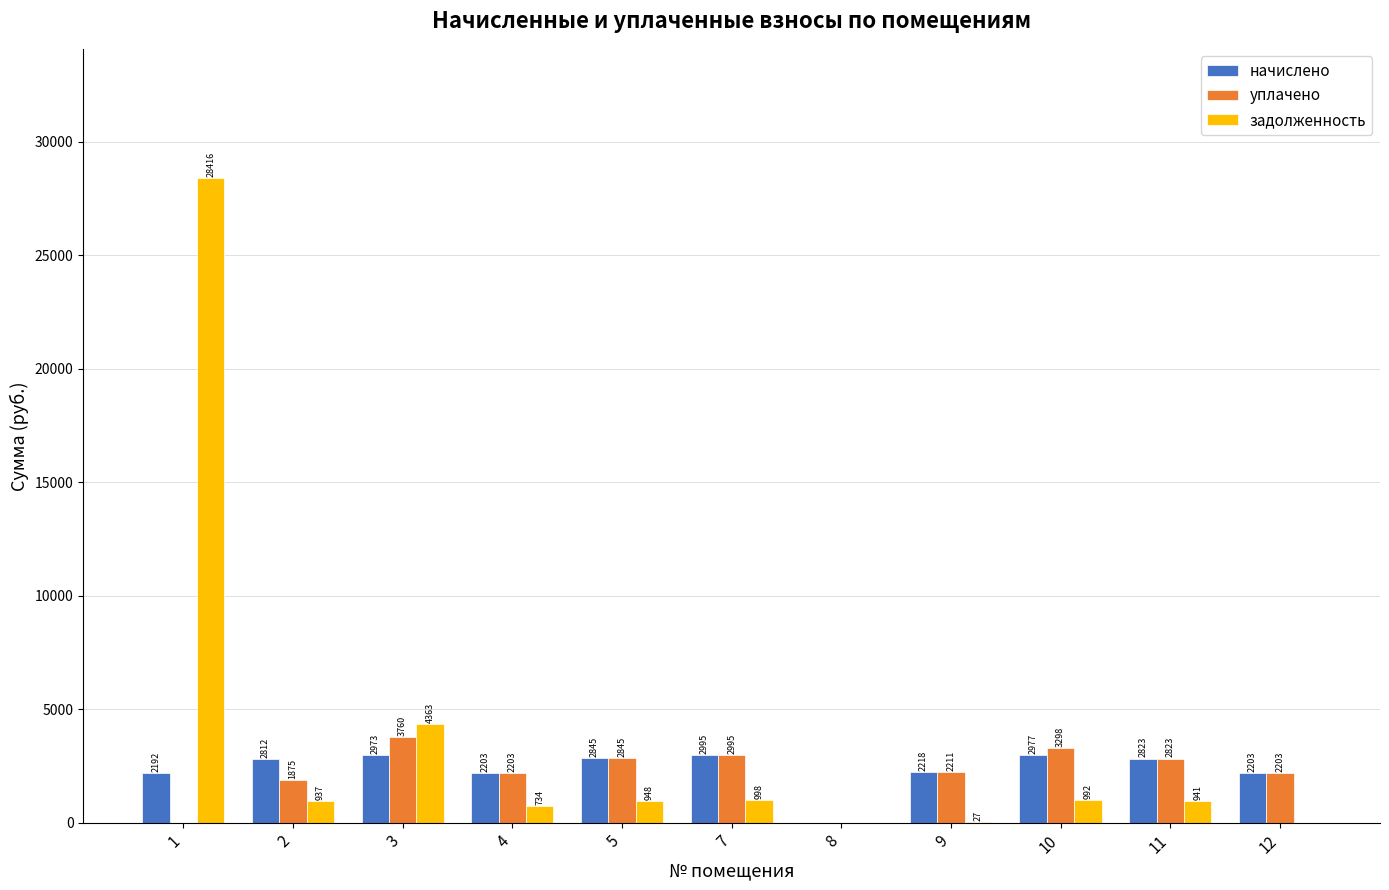

Which series has the largest total across all categories?

задолженность